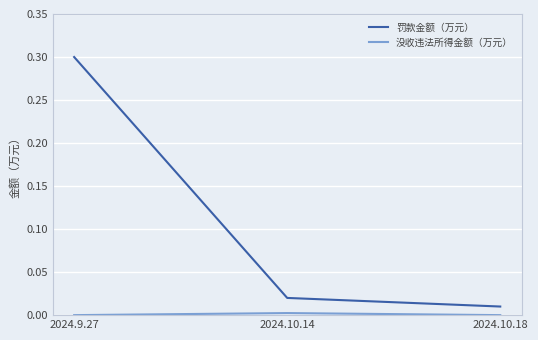

What is the sum of the 罚款金额（万元） values at 2024.10.18 and 2024.9.27?

0.3